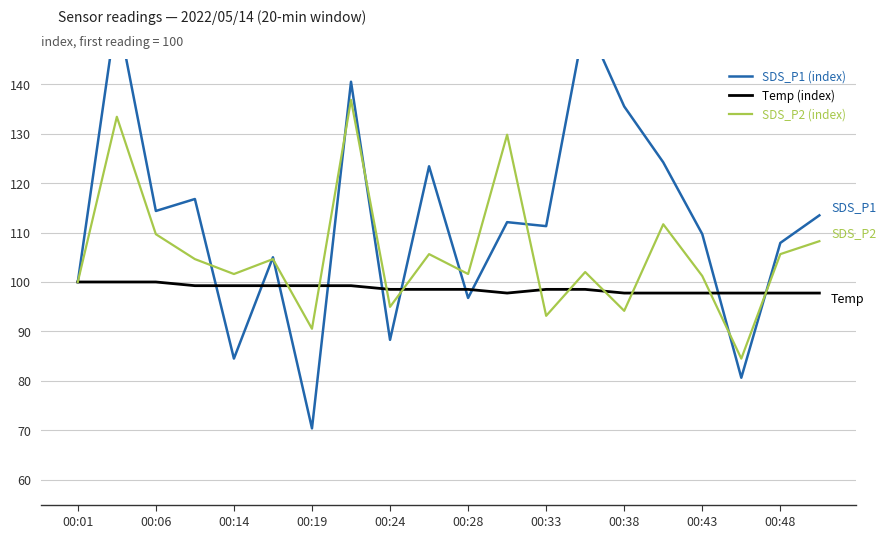

List the series in order of their overall mean, highest first.

SDS_P1 (index), SDS_P2 (index), Temp (index)